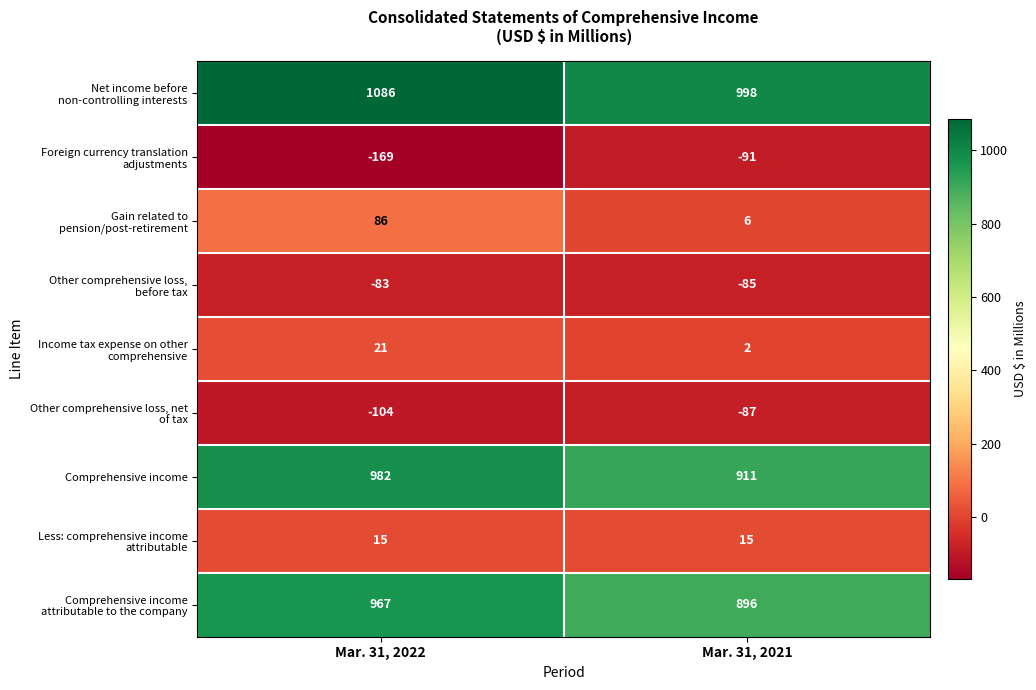

At which category is the sum across all series the highest?

Mar. 31, 2022